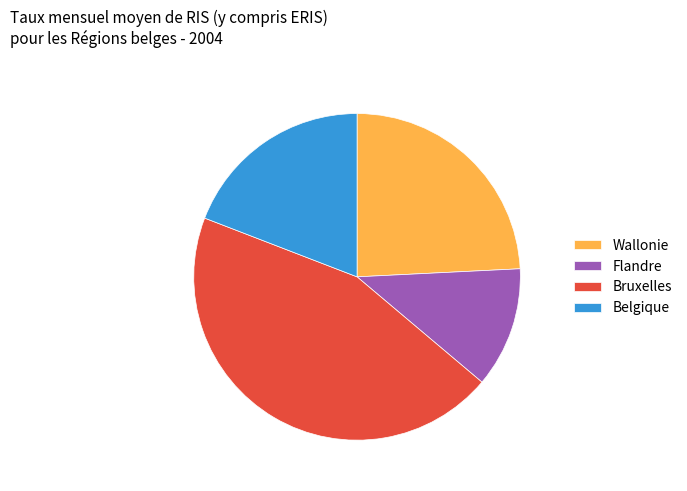

Rank the categories by value from lowest to highest.

Flandre, Belgique, Wallonie, Bruxelles